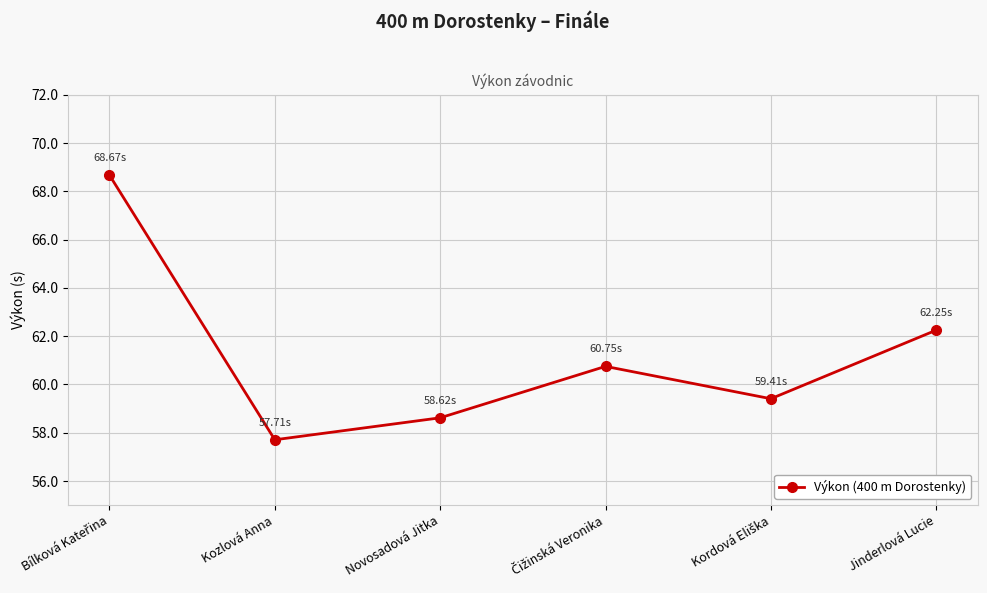

True or false: the data shows 58.6 at Novosadová Jitka.

True